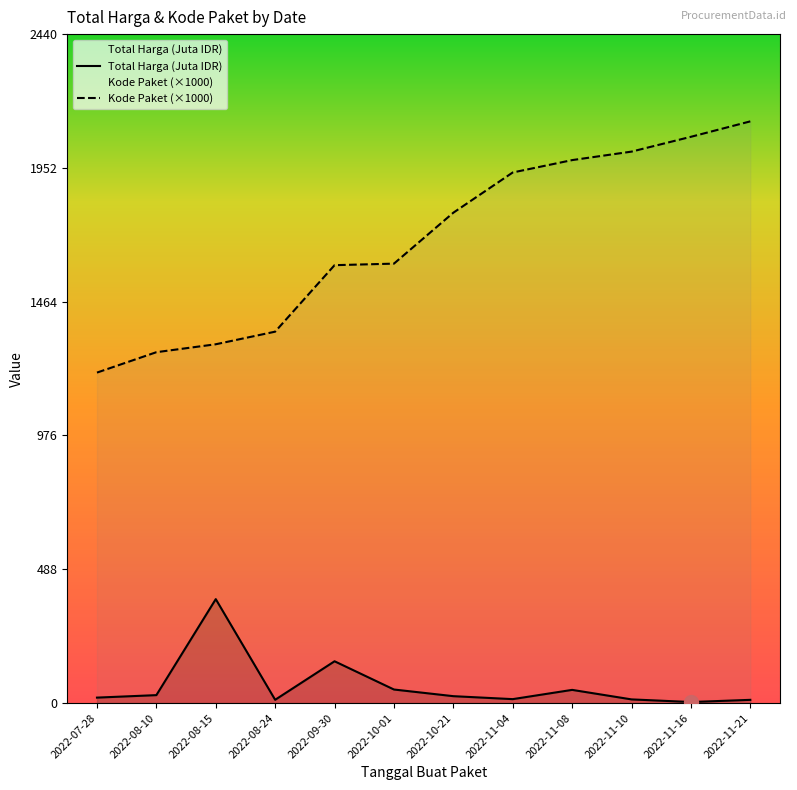

What is the sum of the Total Harga (Juta IDR) values at 2022-11-16 and 2022-08-15?

382.9